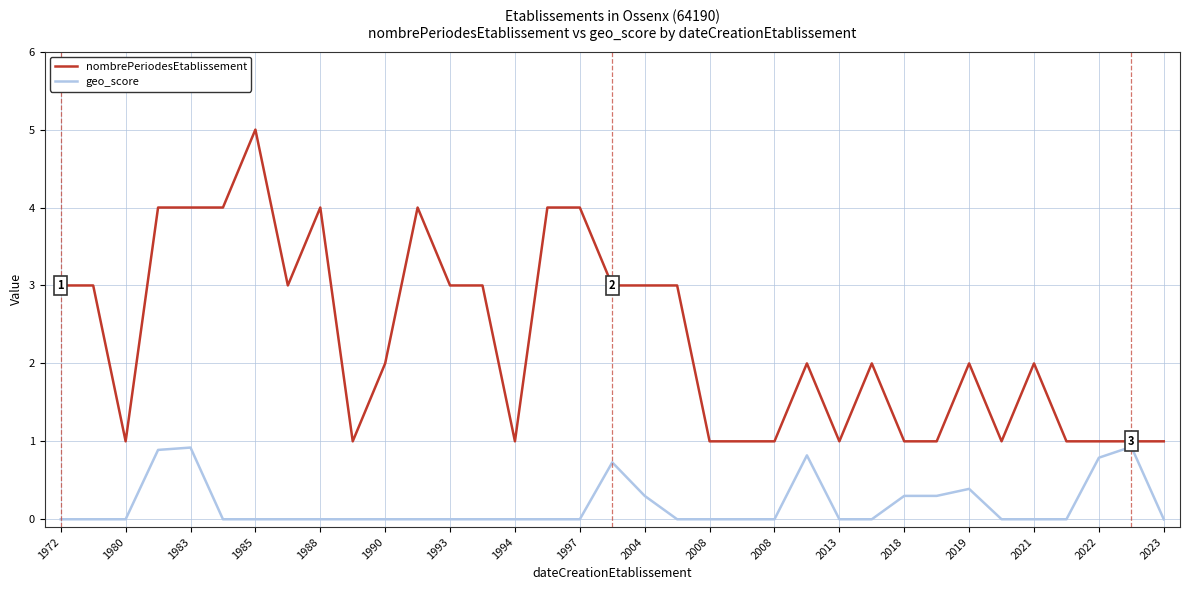

Rank the series by their maximum value, from highest to lowest.

nombrePeriodesEtablissement, geo_score